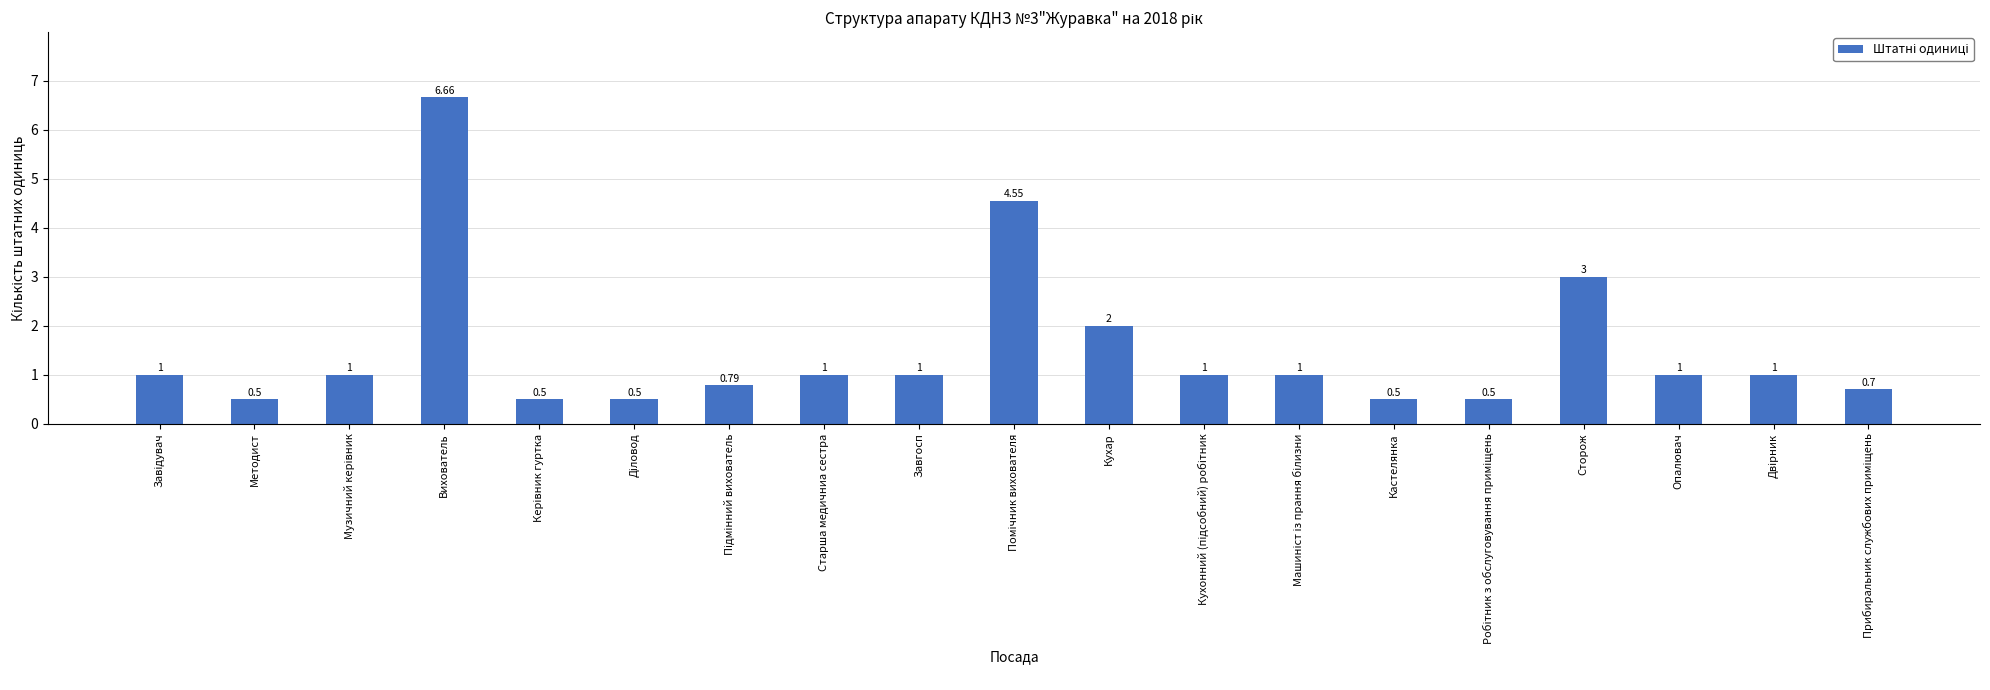

Where is the data nearest to the value 3?

Сторож